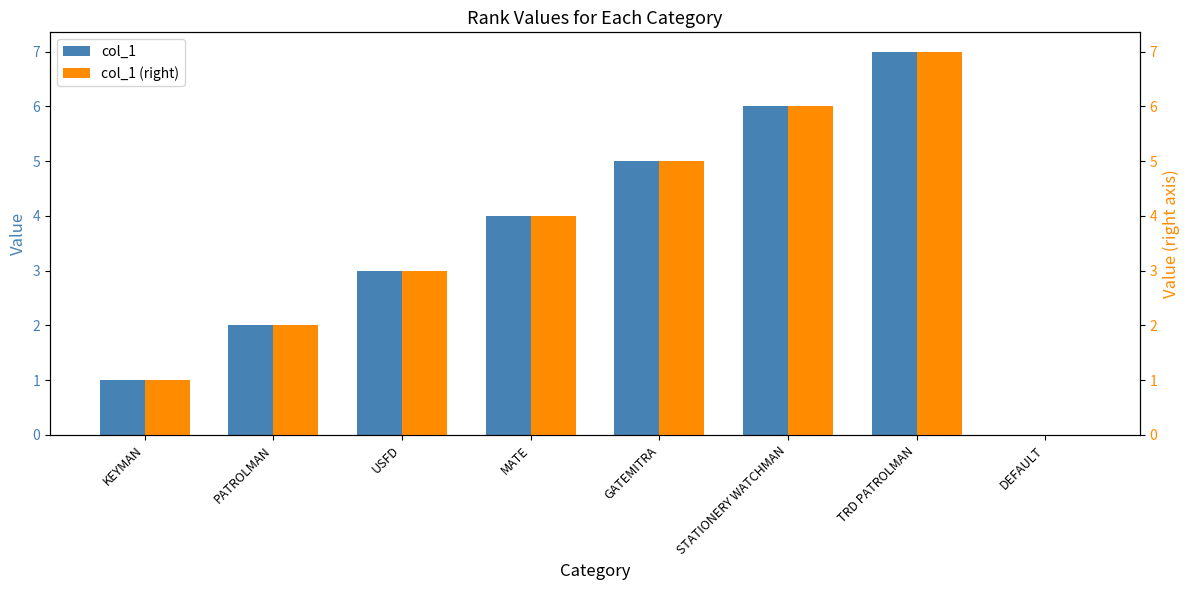

What is the value of the col_1 (right) bar at the 7th from the left?

7